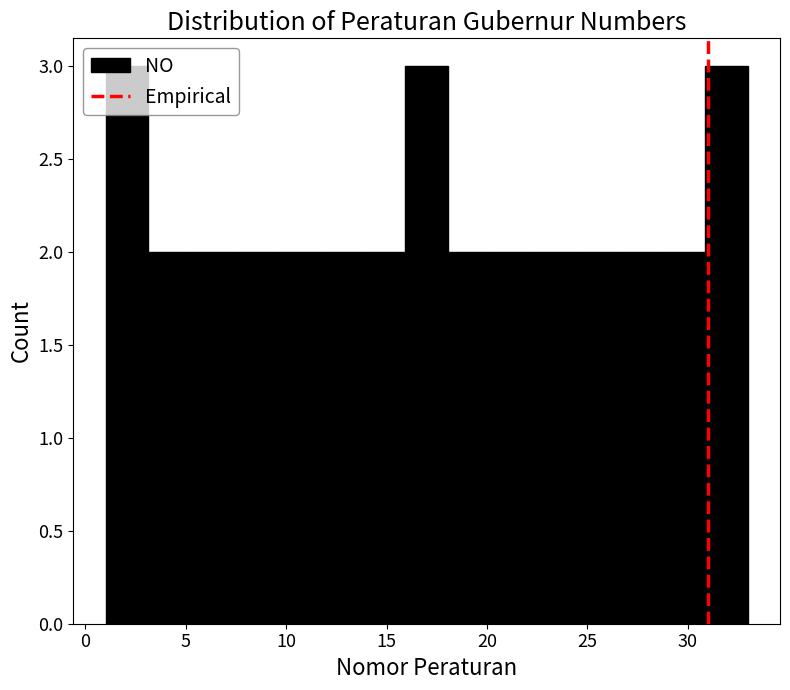

Reading left to right, transcribe this chart: for each bar, give the range it covers on the x-axis and its height. Neither the bar edges nor the heights are printed on the chart, so give them approximately, as read against the axes.

1.0 to 3.0: 3
3.0 to 5.5: 2
5.5 to 7.5: 2
7.5 to 9.5: 2
9.5 to 11.5: 2
11.5 to 14.0: 2
14.0 to 16.0: 2
16.0 to 18.0: 3
18.0 to 20.0: 2
20.0 to 22.5: 2
22.5 to 24.5: 2
24.5 to 26.5: 2
26.5 to 28.5: 2
28.5 to 31.0: 2
31.0 to 33.0: 3